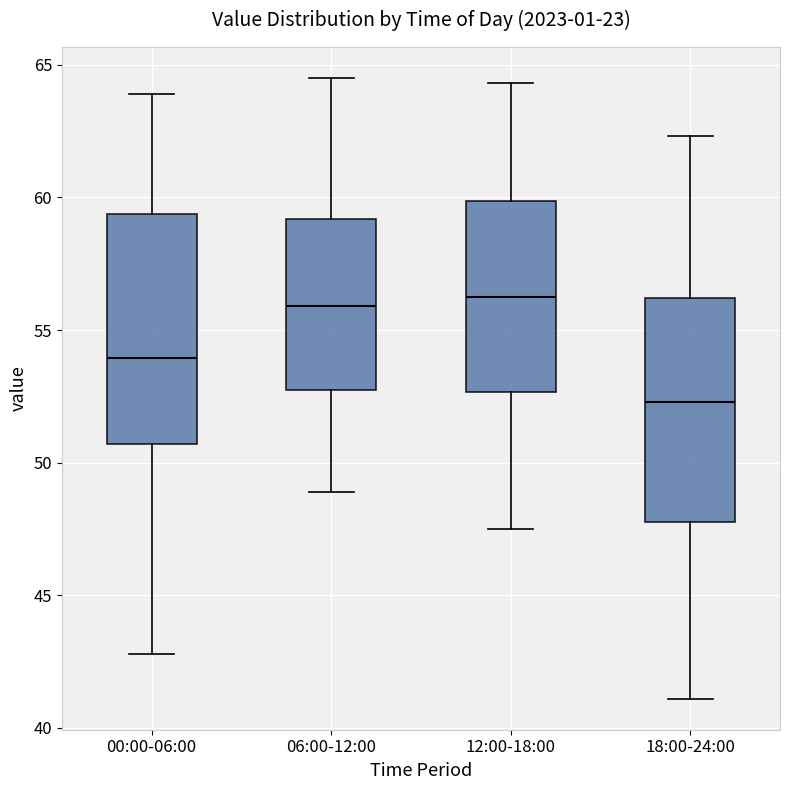

Where is the upper edge of the box for 00:00-06:00 on the y-axis? The values are not printed on the chart, so give them approximately, as read against the axis.

59.5